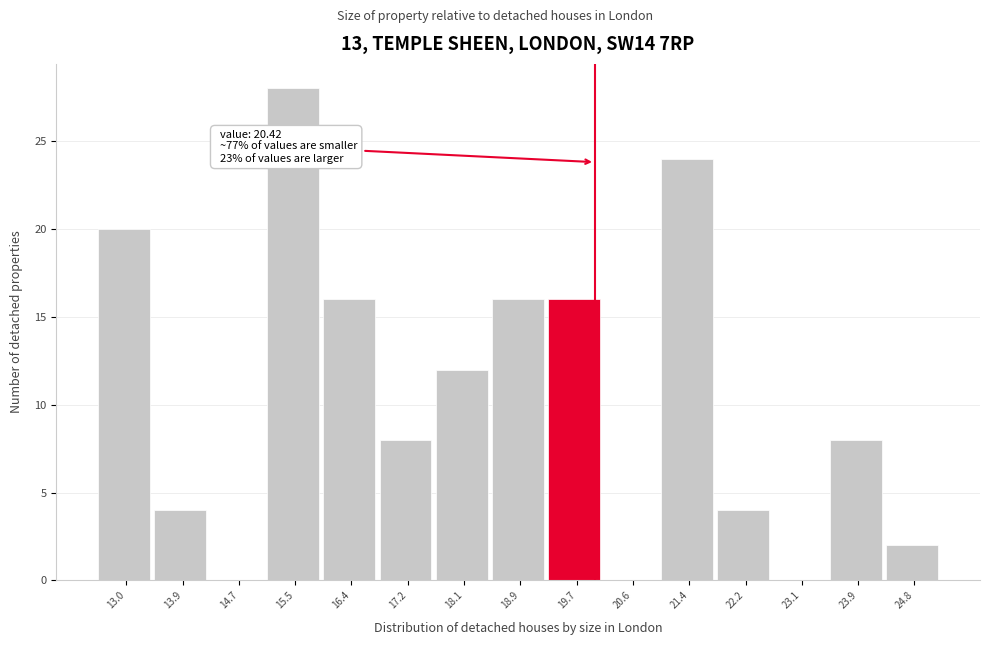

Reading left to right, list all the values displayed in this chart.

13.0=20	13.9=4	14.7=0	15.5=28	16.4=16	17.2=8	18.1=12	18.9=16	19.7=16	20.6=0	21.4=24	22.2=4	23.1=0	23.9=8	24.8=2